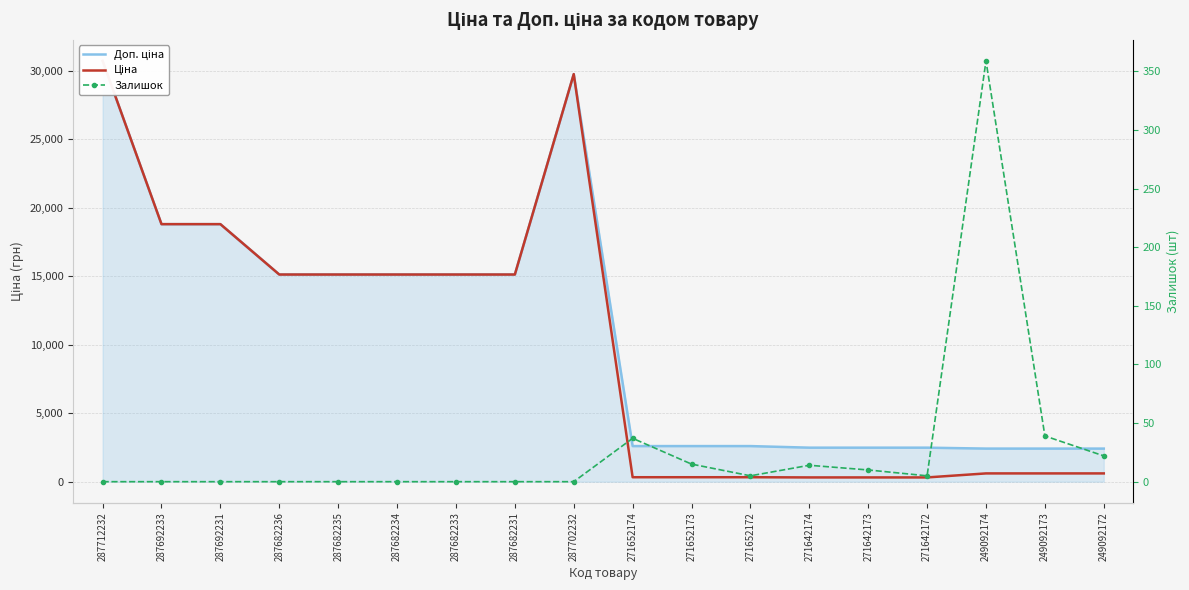

Is this an area chart (filled region under the line)?

No